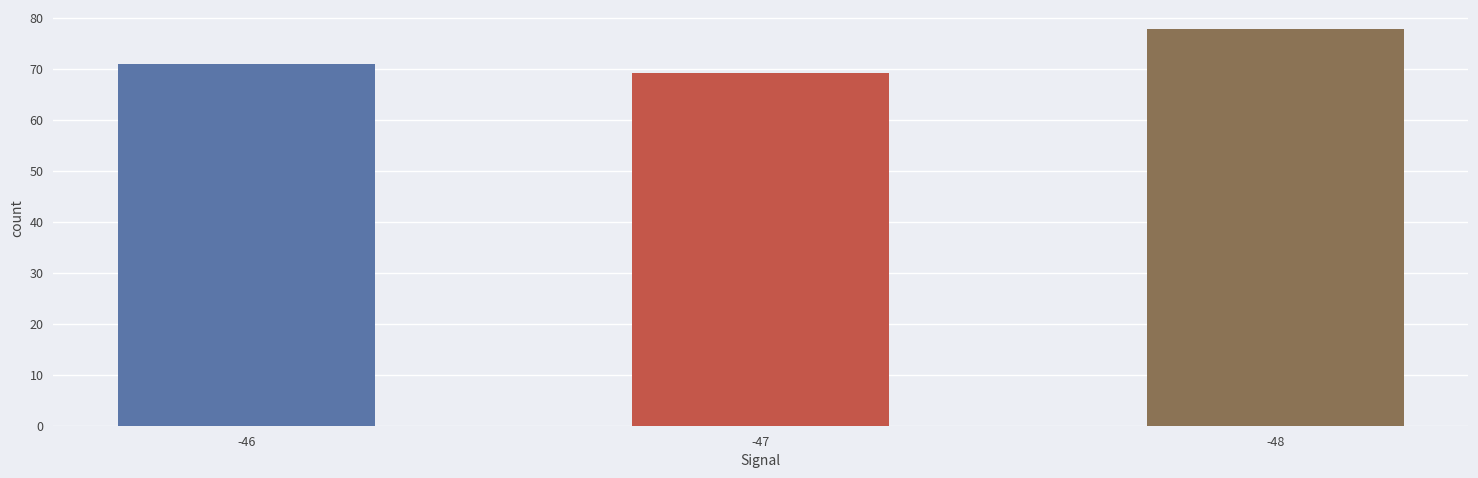

True or false: the data shows 69.2 at -47.

True